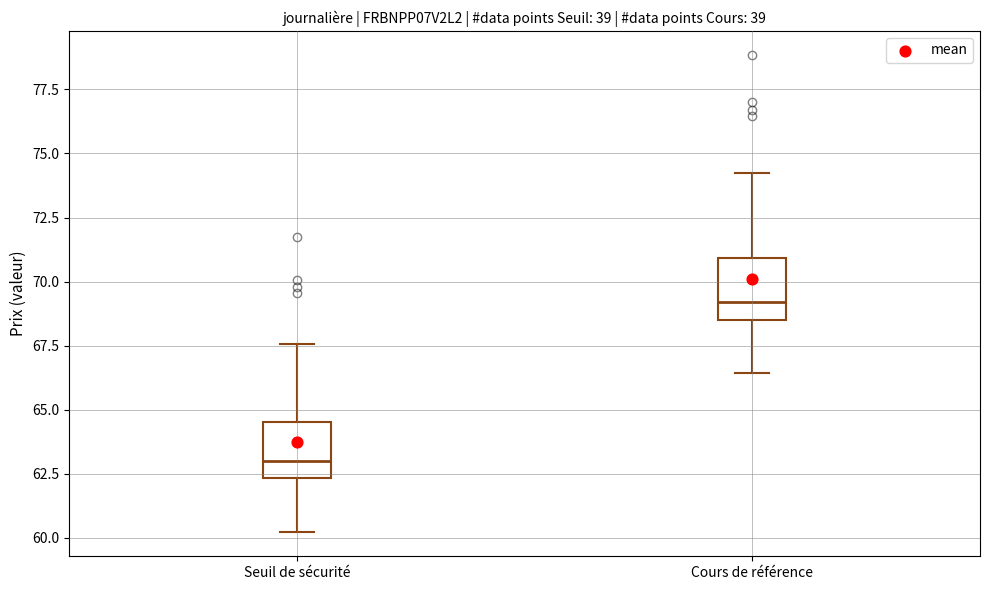

Reading left to right, read every box against the y-axis: the position of its median line, the range the box covers, and the ends of its whiskers. The values are not printed on the chart, so give them approximately, as read against the axis.

Seuil de sécurité: median 63.0, box 62.5 to 64.5, whiskers 60.0 to 67.5
Cours de référence: median 69.0, box 68.5 to 71.0, whiskers 66.5 to 74.0